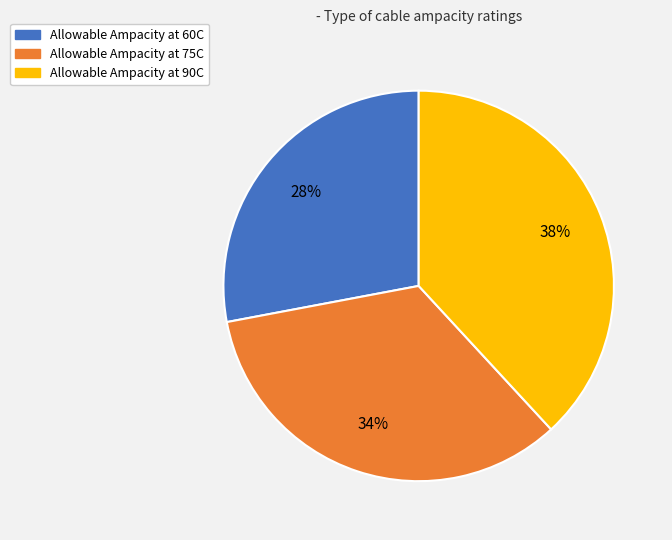

Is it true that Allowable Ampacity at 60C is 22% of the pie?

False